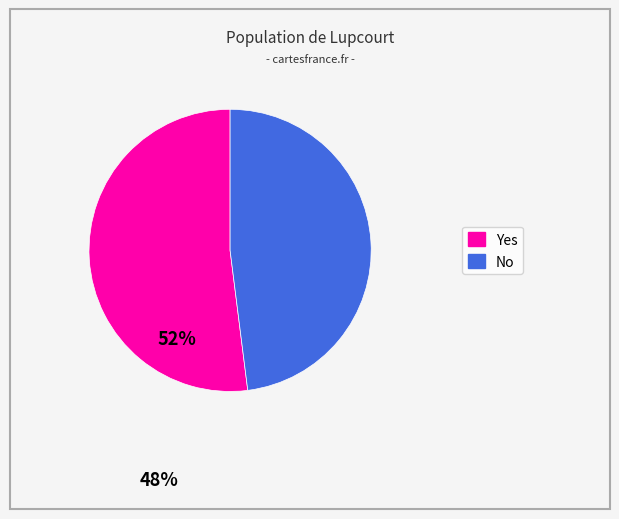

What is the ratio of the value at No to the value at Yes?

0.9